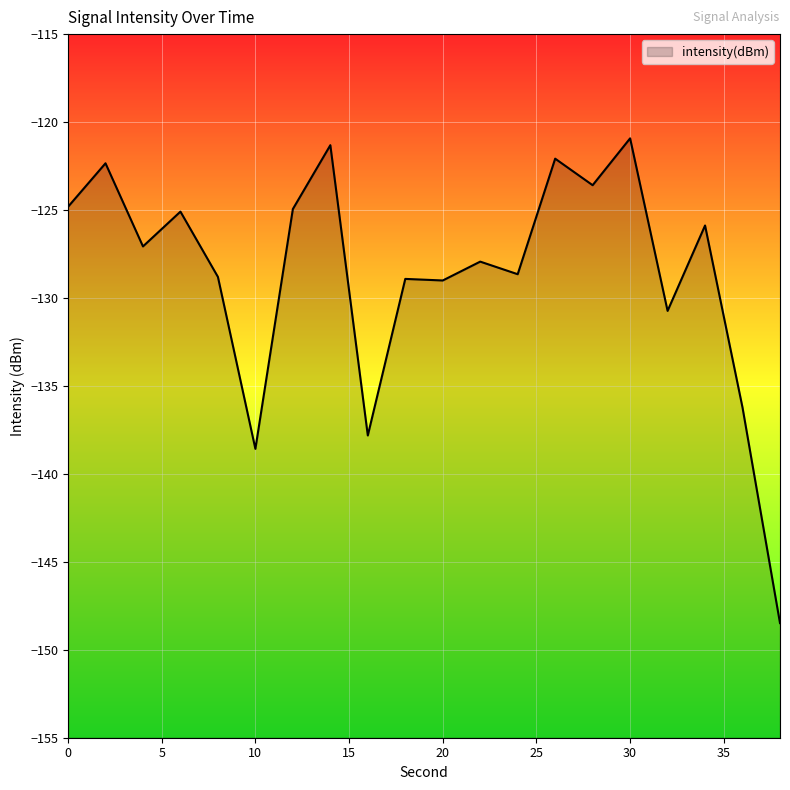

How many points are lower than both their immediate neighbors (excluding endpoints)?

7